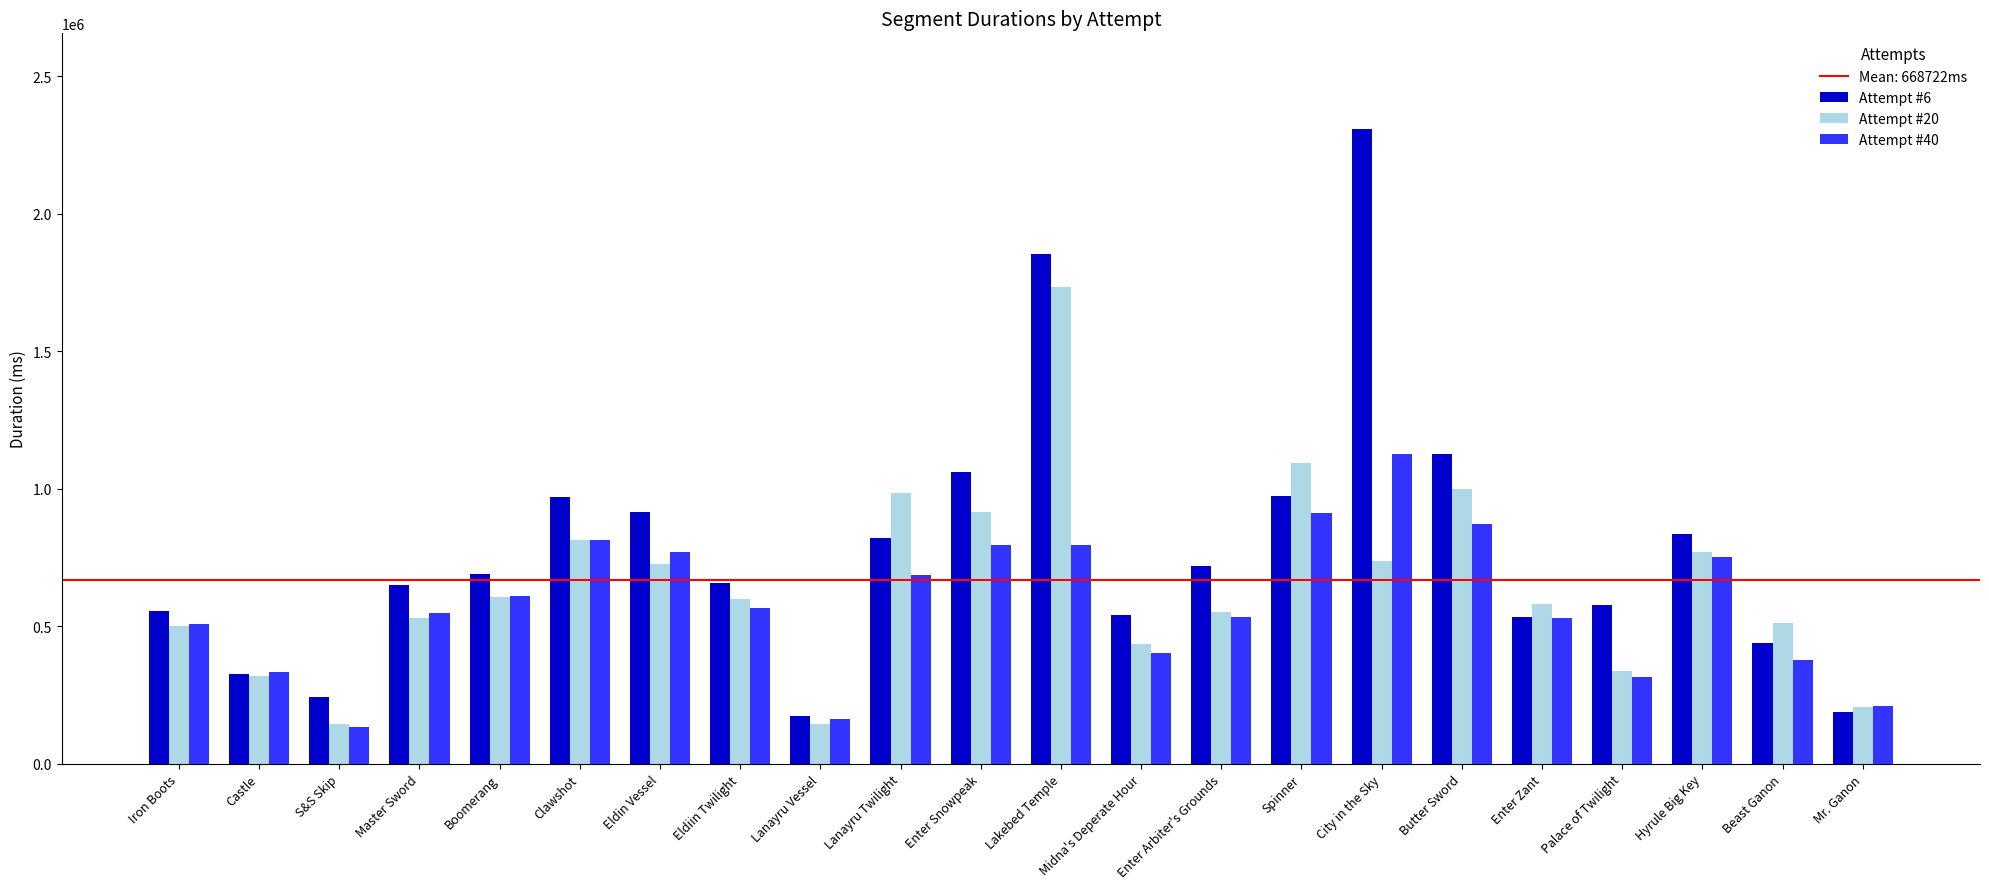

What is the minimum value for Attempt #20?

142864